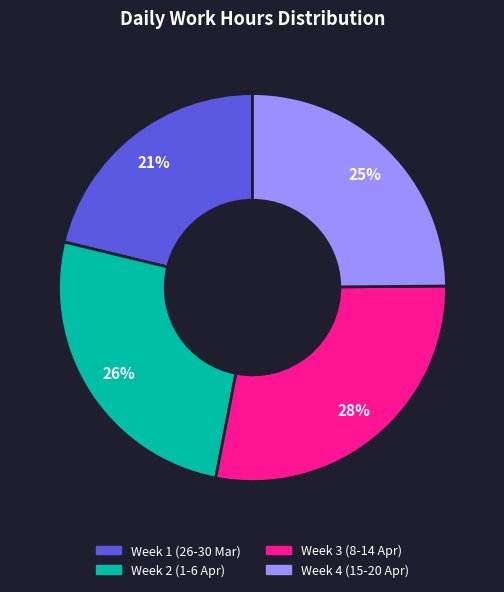

Is it true that Week 2 (1-6 Apr) is 26% of the pie?

True